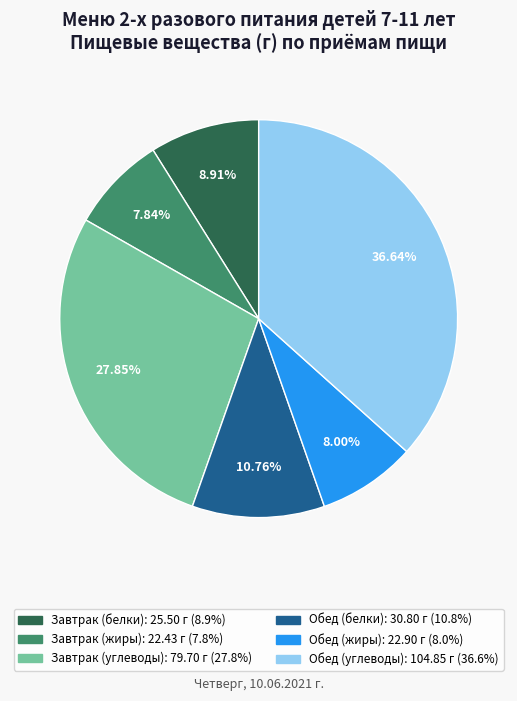

To the nearest percent, what is the average slice percentage?

17%